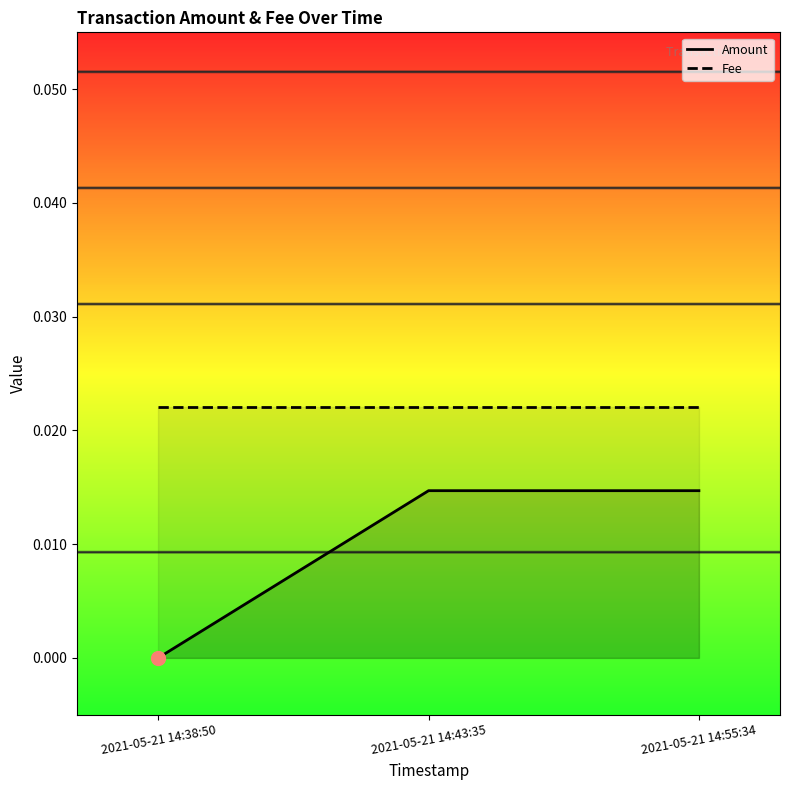

Which has a higher value, 2021-05-21 14:38:50 or 2021-05-21 14:55:34?

2021-05-21 14:55:34